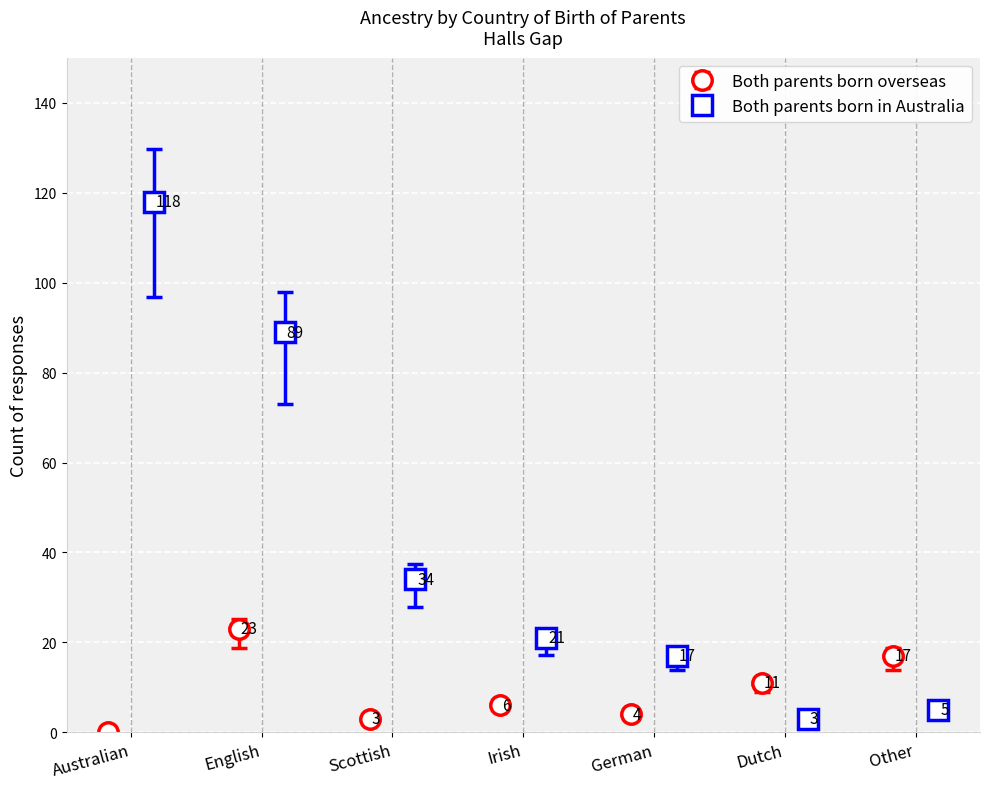

How many values in the Both parents born in Australia series are below 21?

3